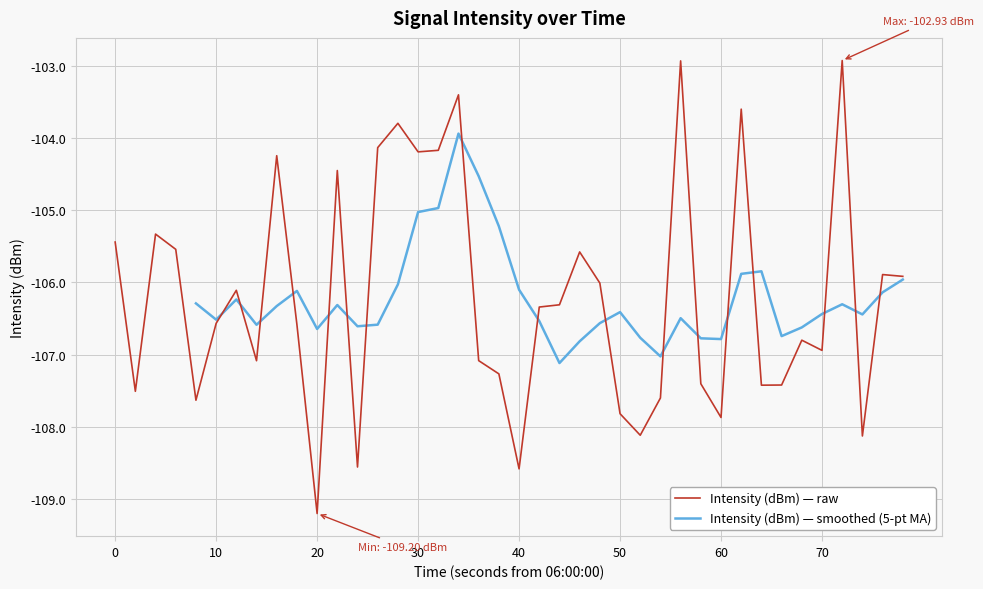

True or false: Intensity (dBm) — raw has a value of -107.9 at 60.

True